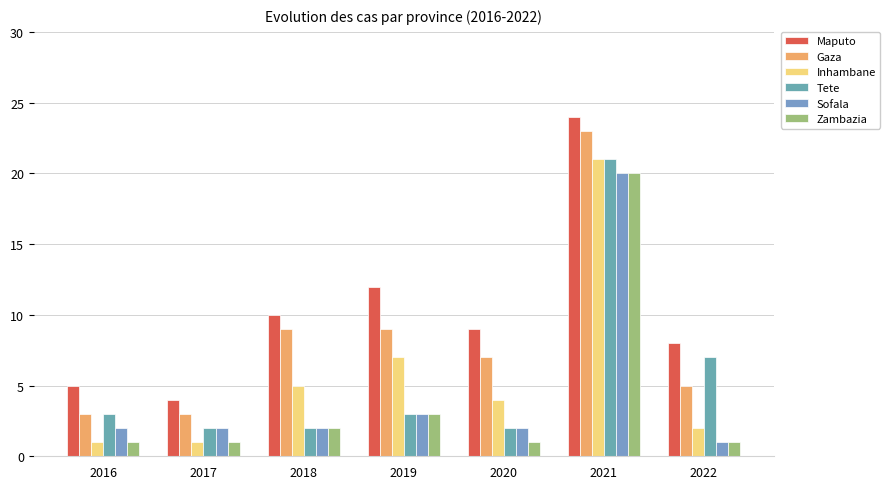

How many data points in Tete are less than 3?

3